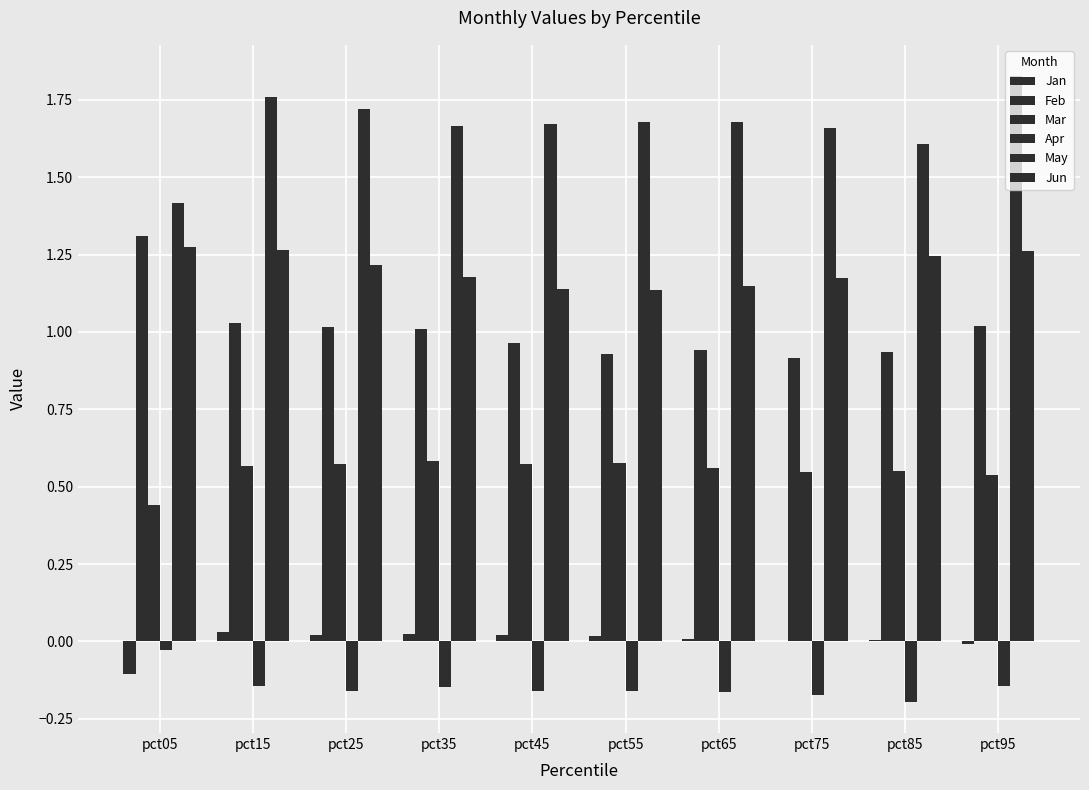

What is the smallest value displayed?

-0.2